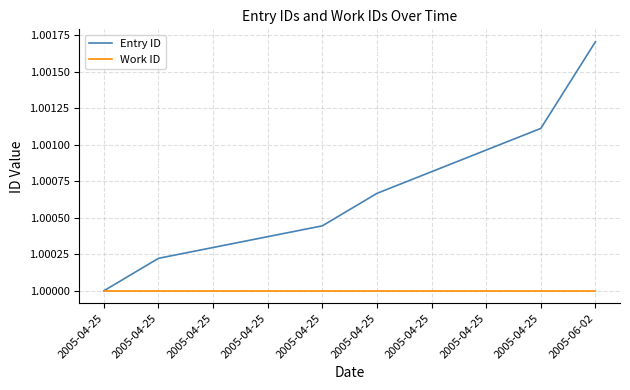

At how many categories does at least one series exceed 1?

9